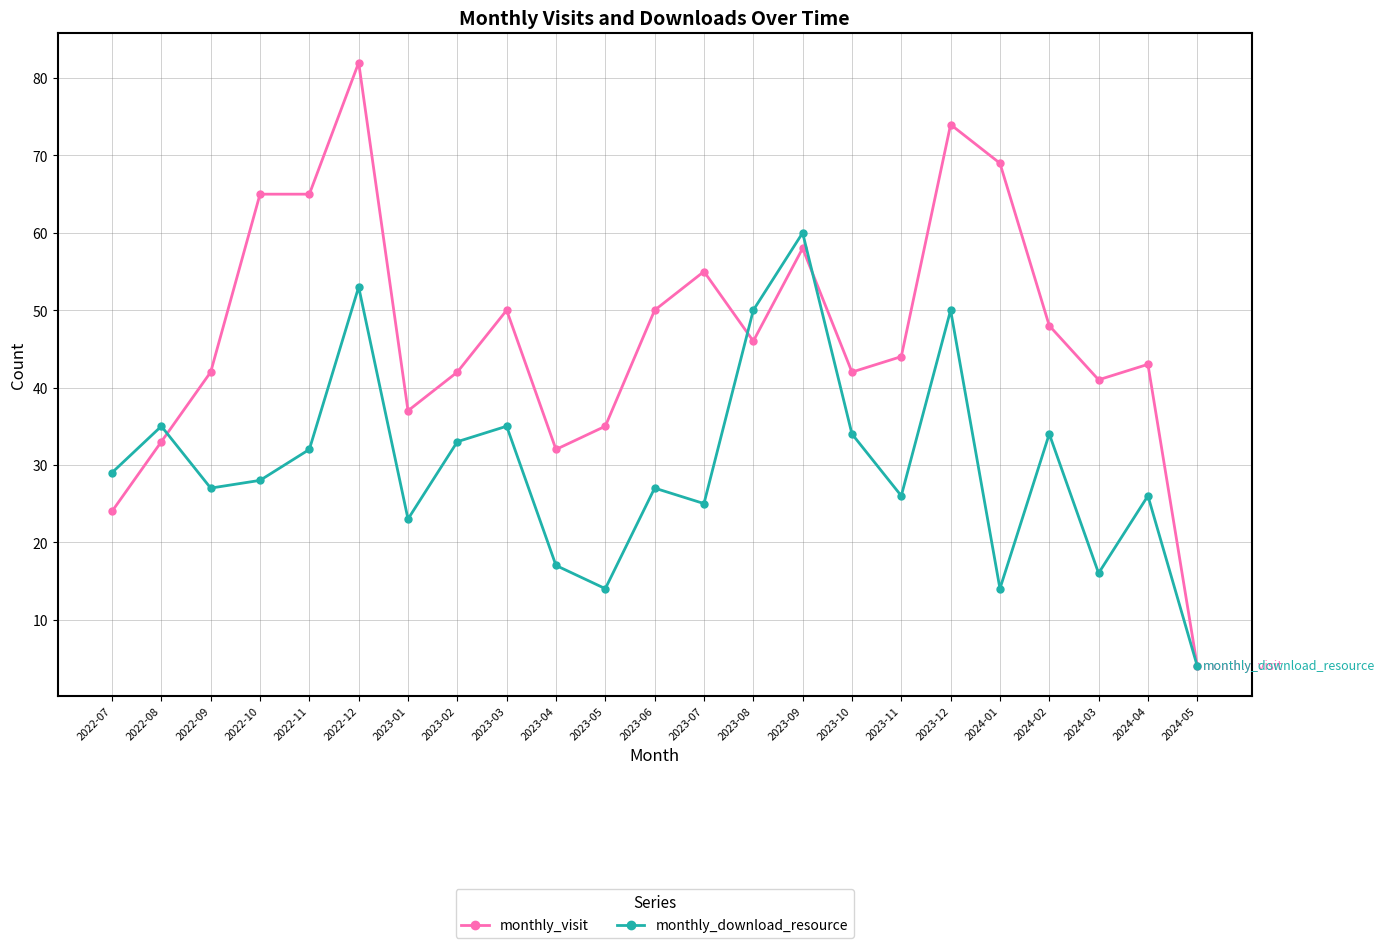

What is the sum of all monthly_download_resource values?

692